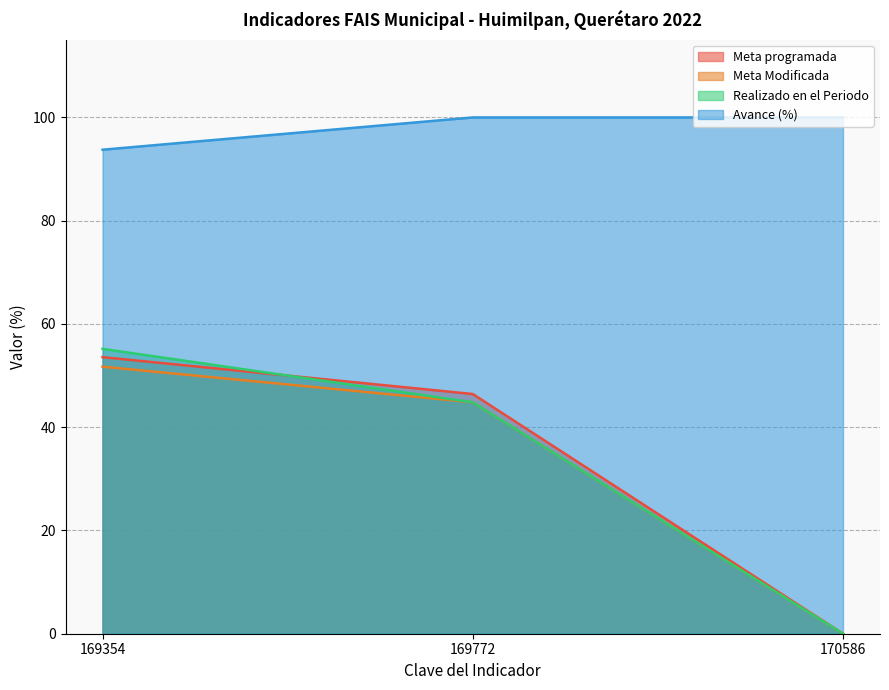

What is the maximum value shown in the chart?

100.0